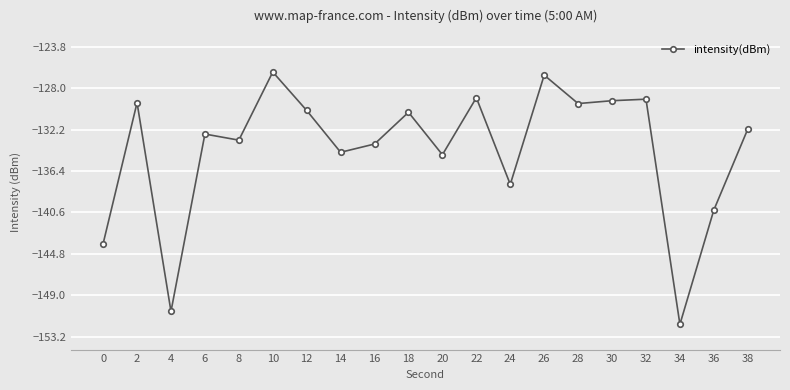

Which category has the highest value across all series?

10